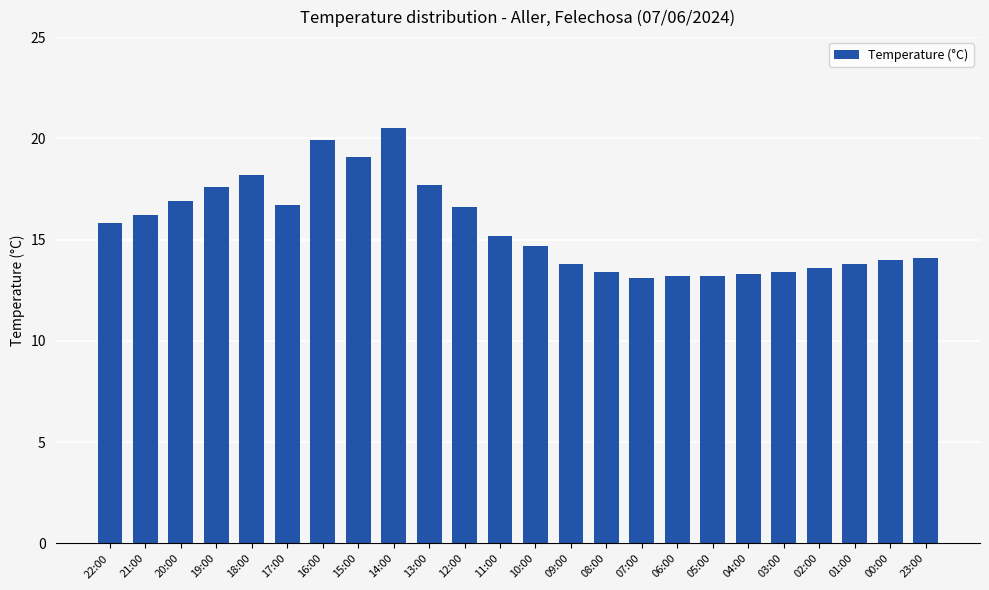

What is the minimum value shown in the chart?

13.1